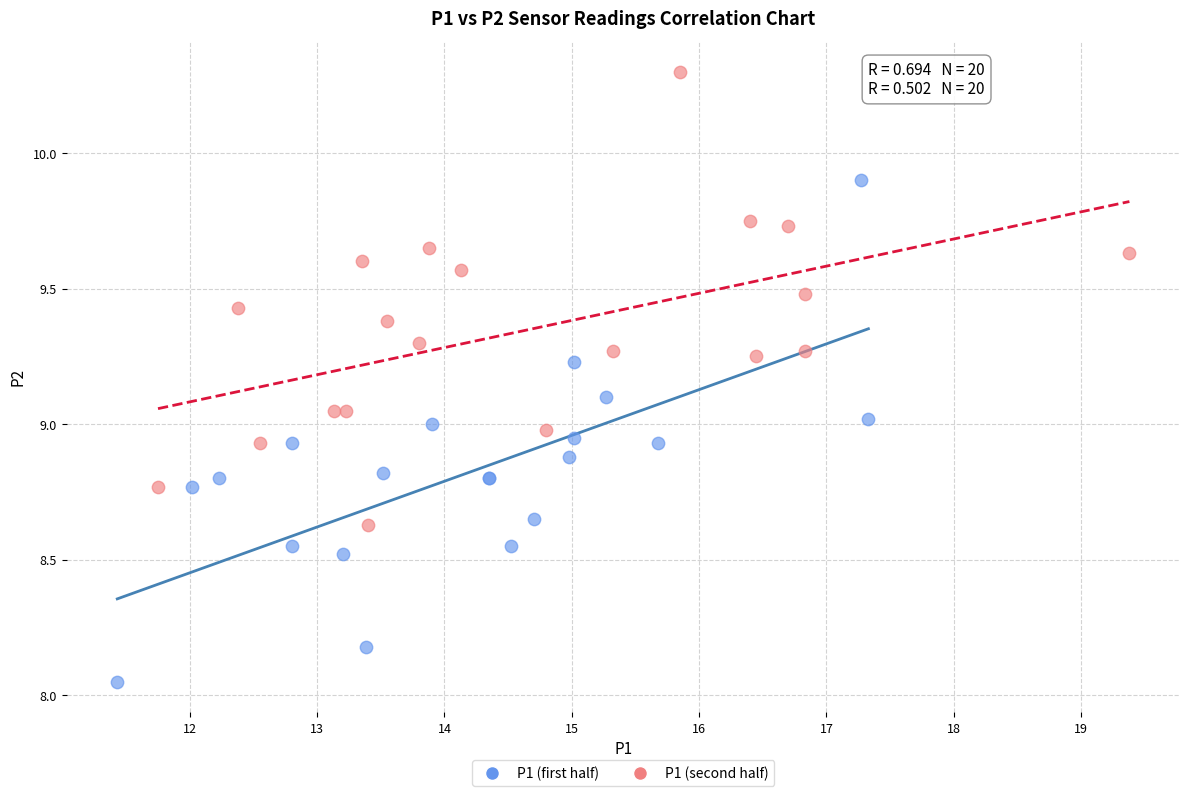

What are all the series names shown in the legend?

P1 (first half), P1 (second half)